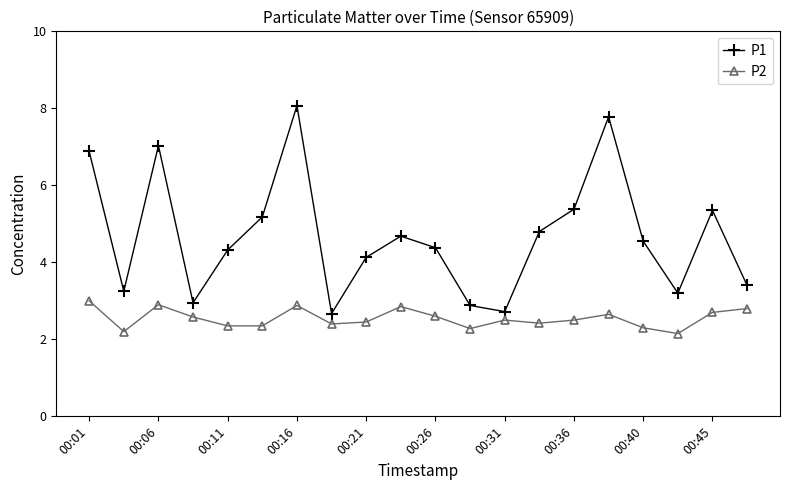

List the series in order of their peak value, lowest first.

P2, P1